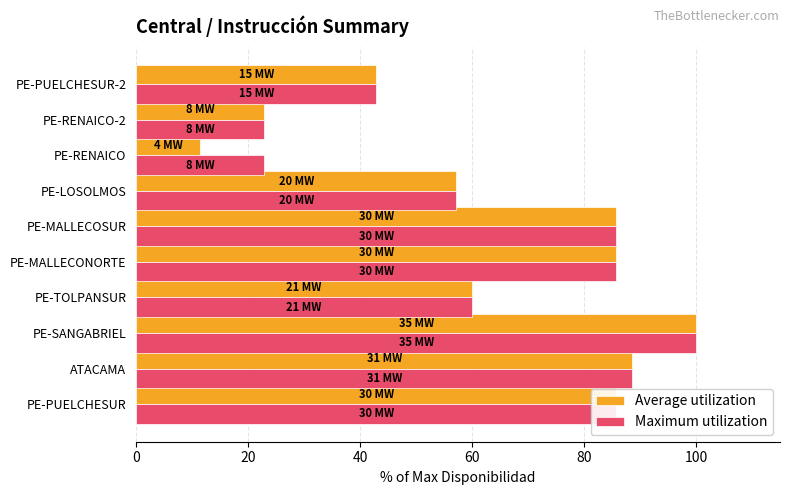

Count the number of data series in this chart.

2